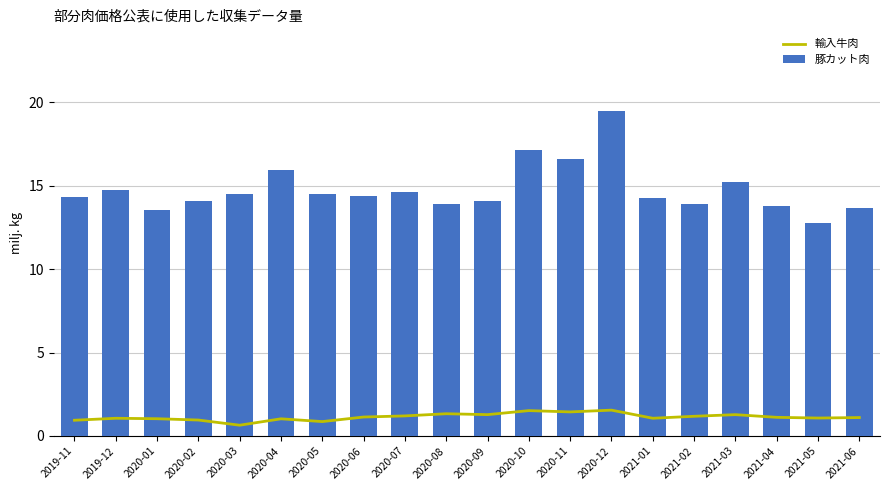

Which series changed the most between 2020-05 and 2021-04?

豚カット肉